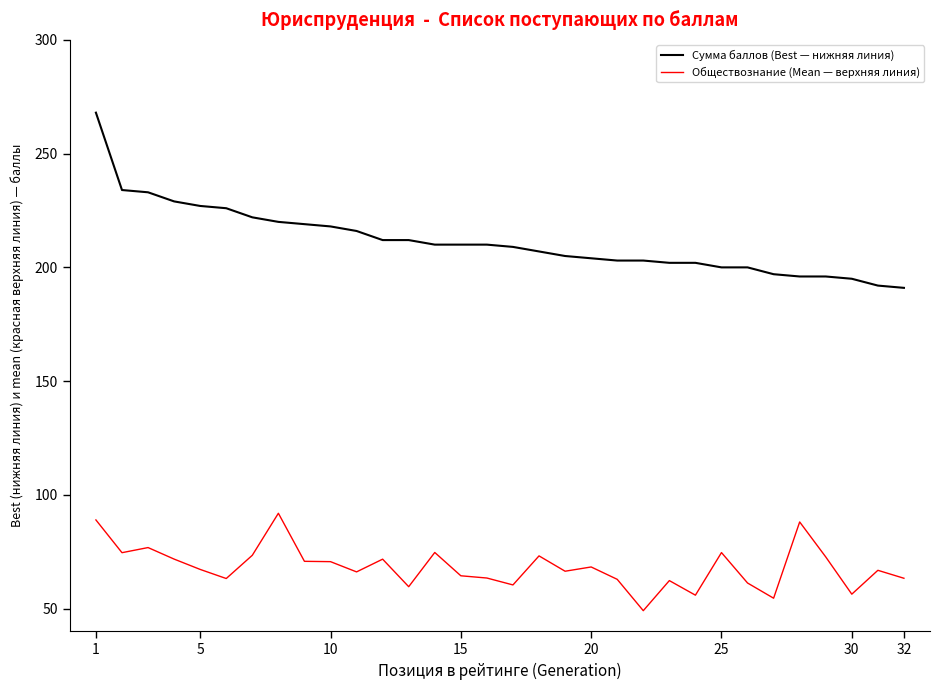

List the series in order of their overall mean, lowest first.

Обществознание (Mean — верхняя линия), Сумма баллов (Best — нижняя линия)